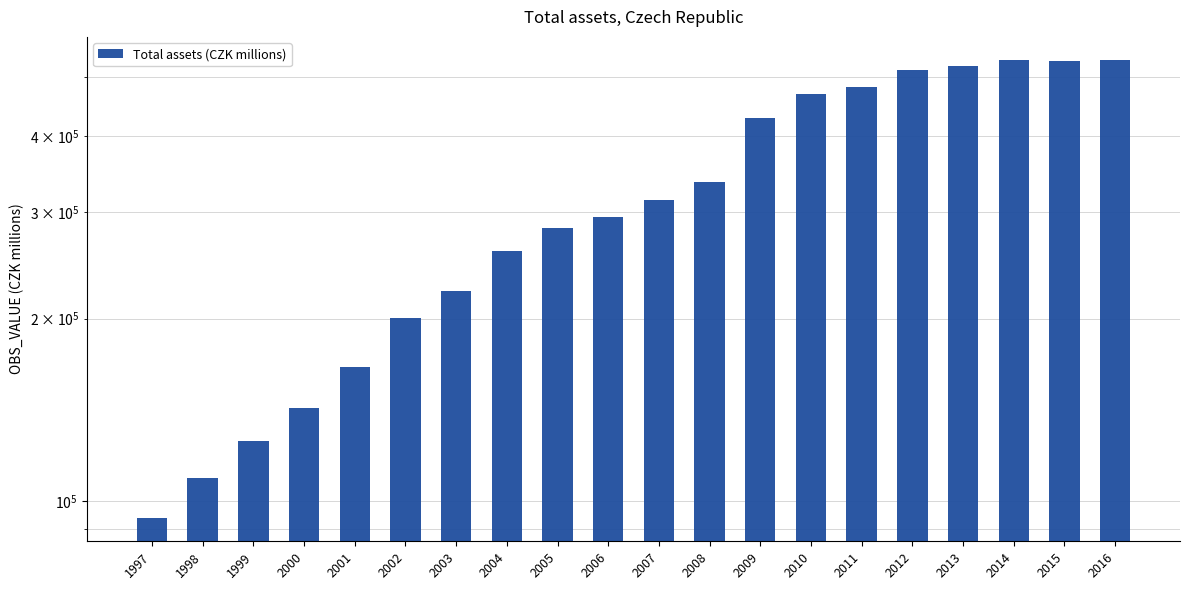

Rank the categories by value from lowest to highest.

1997, 1998, 1999, 2000, 2001, 2002, 2003, 2004, 2005, 2006, 2007, 2008, 2009, 2010, 2011, 2012, 2013, 2015, 2014, 2016